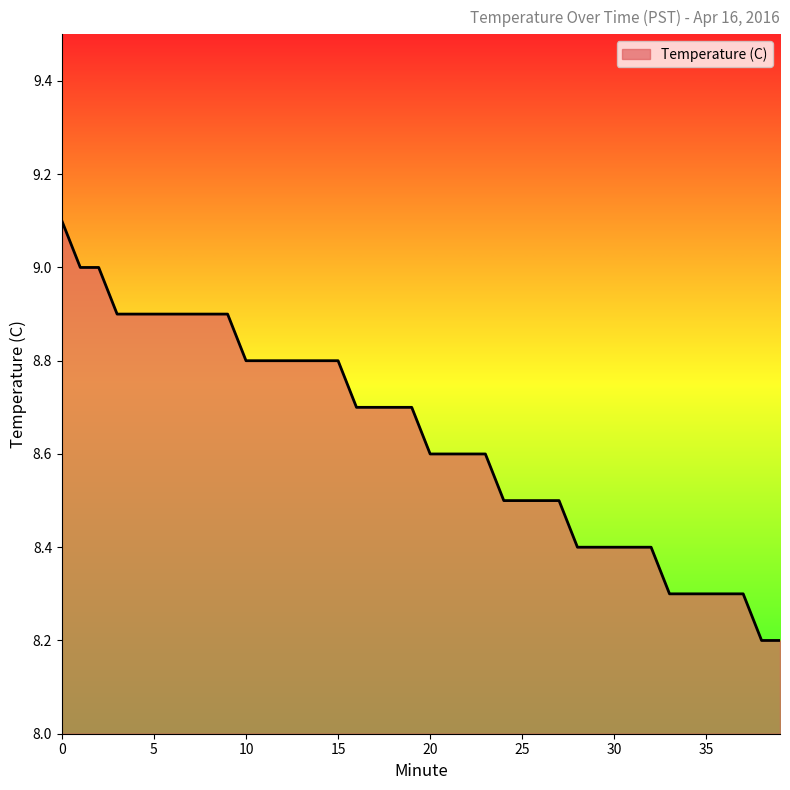

What is the maximum value shown in the chart?

9.1